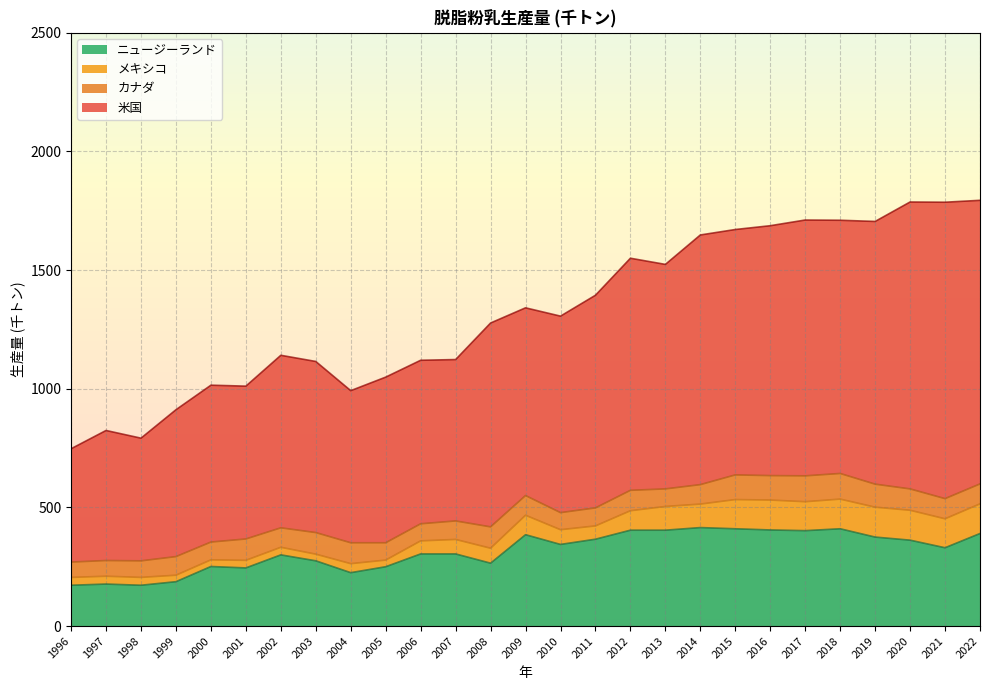

True or false: 米国 has more than 0 interior local peaks.

True